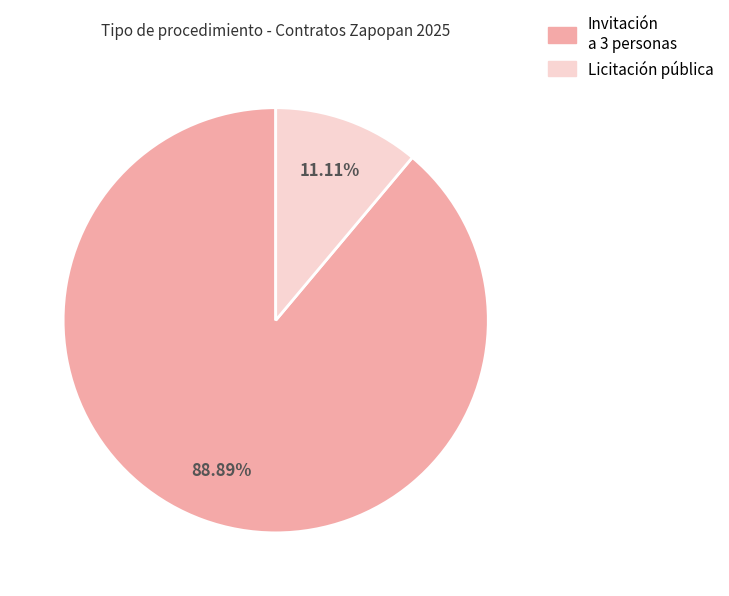

Is there any slice that represents more than half of the pie?

Yes